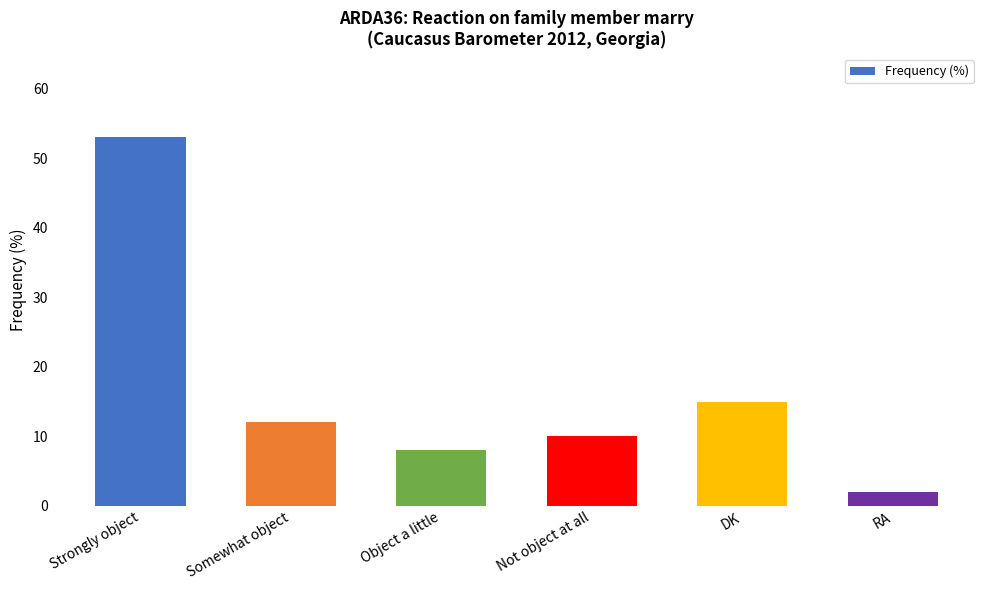

What position from the right is DK?

2